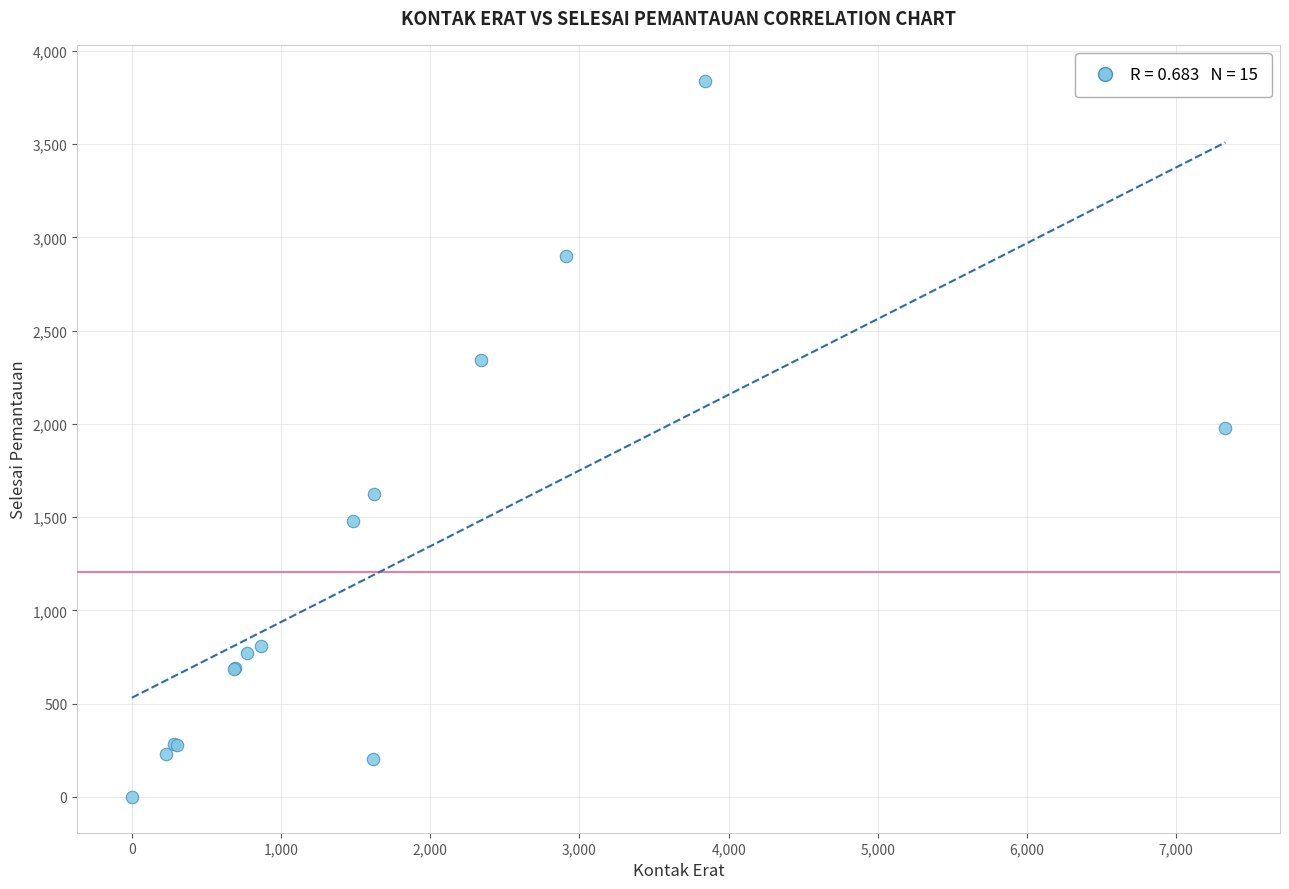

What Y value in the scatter plot is closest to 1920?

1980